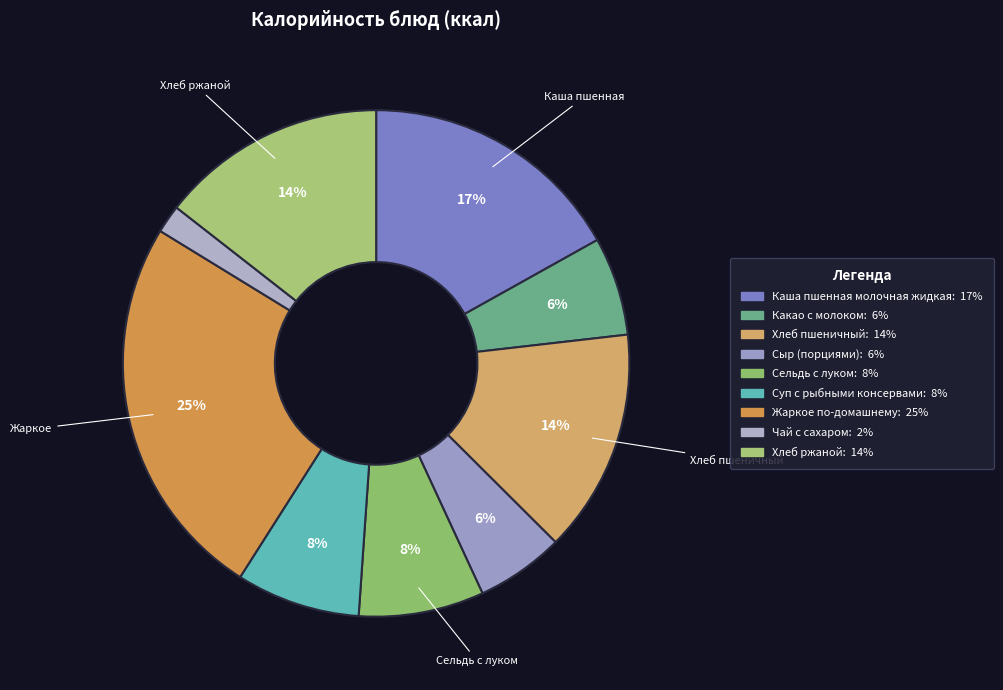

Count the number of slices in the pie.

9